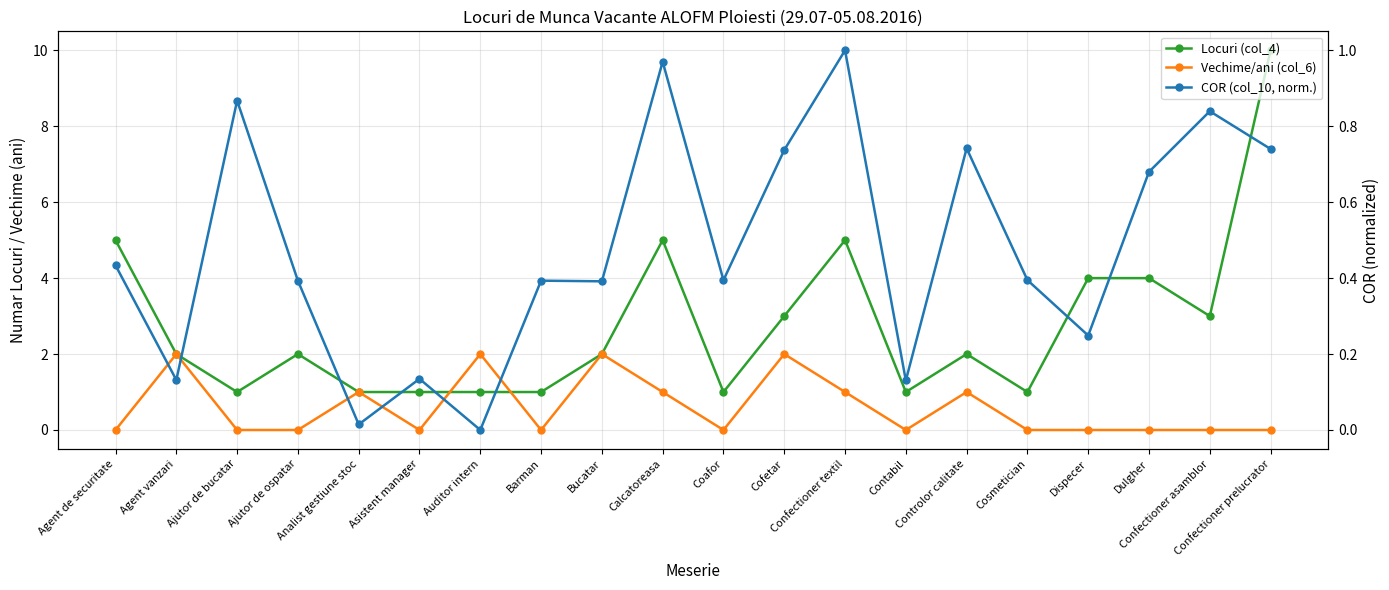

Reading right to left, extract all data points from this chart.

Locuri (col_4): Confectioner prelucrator=10.0	Confectioner asamblor=3.0	Dulgher=4.0	Dispecer=4.0	Cosmetician=1.0	Controlor calitate=2.0	Contabil=1.0	Confectioner textil=5.0	Cofetar=3.0	Coafor=1.0	Calcatoreasa=5.0	Bucatar=2.0	Barman=1.0	Auditor intern=1.0	Asistent manager=1.0	Analist gestiune stoc=1.0	Ajutor de ospatar=2.0	Ajutor de bucatar=1.0	Agent vanzari=2.0	Agent de securitate=5.0
Vechime/ani (col_6): Confectioner prelucrator=0.0	Confectioner asamblor=0.0	Dulgher=0.0	Dispecer=0.0	Cosmetician=0.0	Controlor calitate=1.0	Contabil=0.0	Confectioner textil=1.0	Cofetar=2.0	Coafor=0.0	Calcatoreasa=1.0	Bucatar=2.0	Barman=0.0	Auditor intern=2.0	Asistent manager=0.0	Analist gestiune stoc=1.0	Ajutor de ospatar=0.0	Ajutor de bucatar=0.0	Agent vanzari=2.0	Agent de securitate=0.0
COR (col_10, norm.): Confectioner prelucrator=0.7	Confectioner asamblor=0.8	Dulgher=0.7	Dispecer=0.2	Cosmetician=0.4	Controlor calitate=0.7	Contabil=0.1	Confectioner textil=1.0	Cofetar=0.7	Coafor=0.4	Calcatoreasa=1.0	Bucatar=0.4	Barman=0.4	Auditor intern=0.0	Asistent manager=0.1	Analist gestiune stoc=0.0	Ajutor de ospatar=0.4	Ajutor de bucatar=0.9	Agent vanzari=0.1	Agent de securitate=0.4